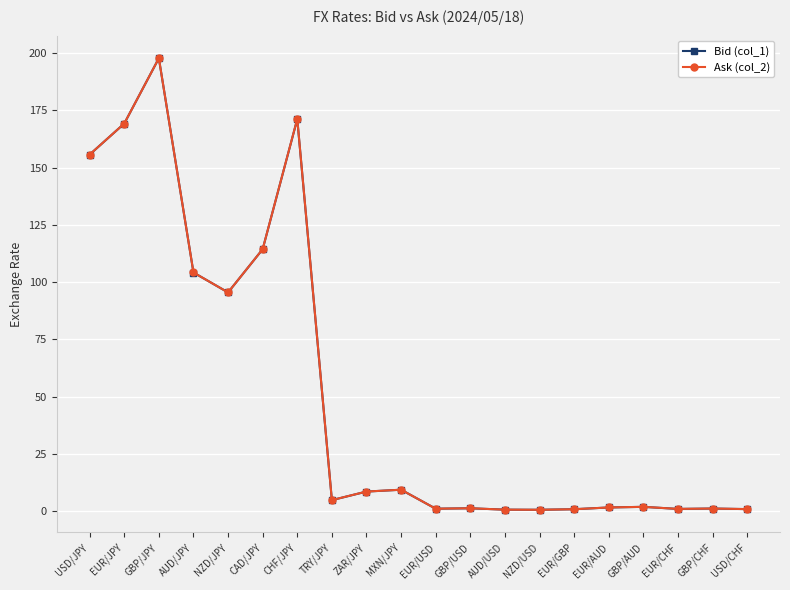

What is the value of the Bid (col_1) point at the 1st from the left?

155.7